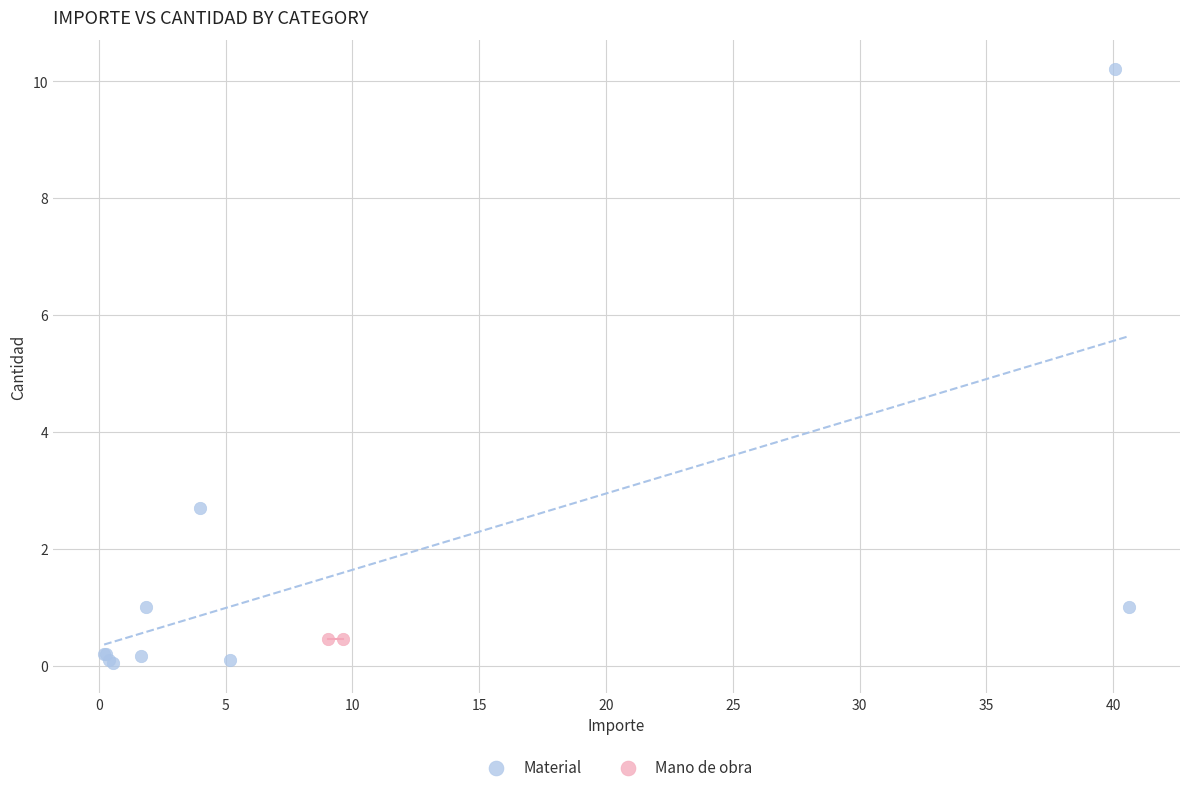

What are all the series names shown in the legend?

Material, Mano de obra